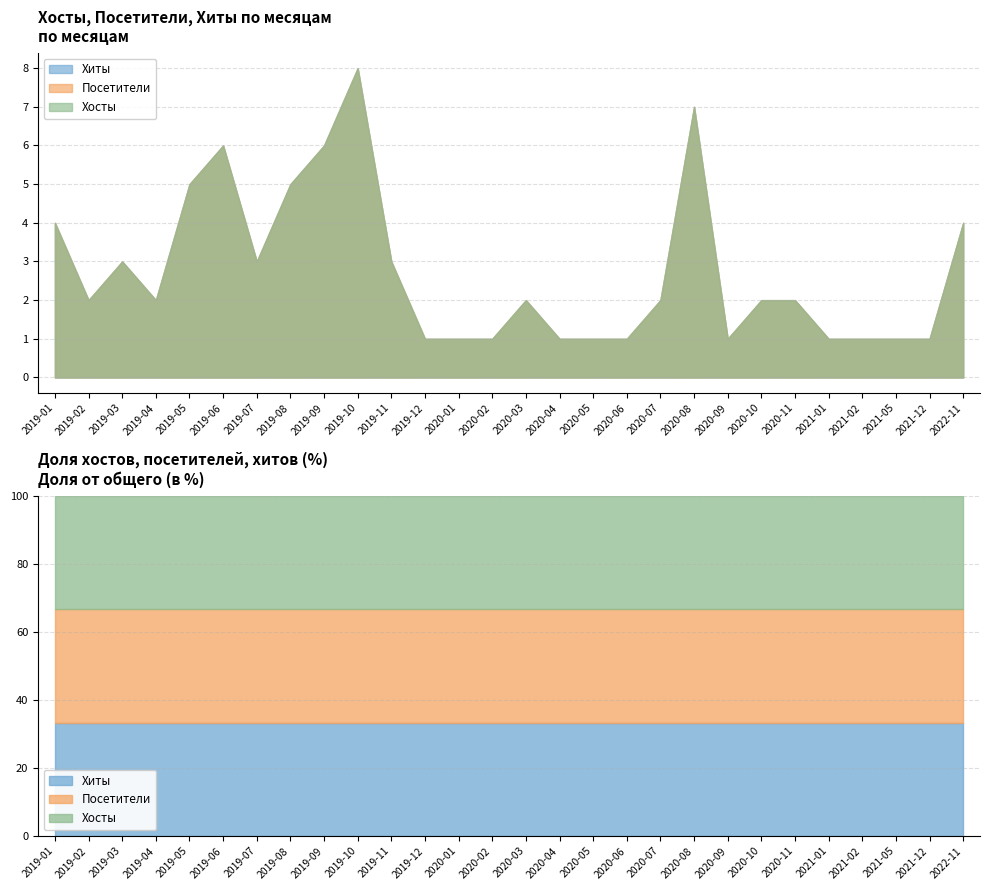

Which series has the largest total across all categories?

Хиты